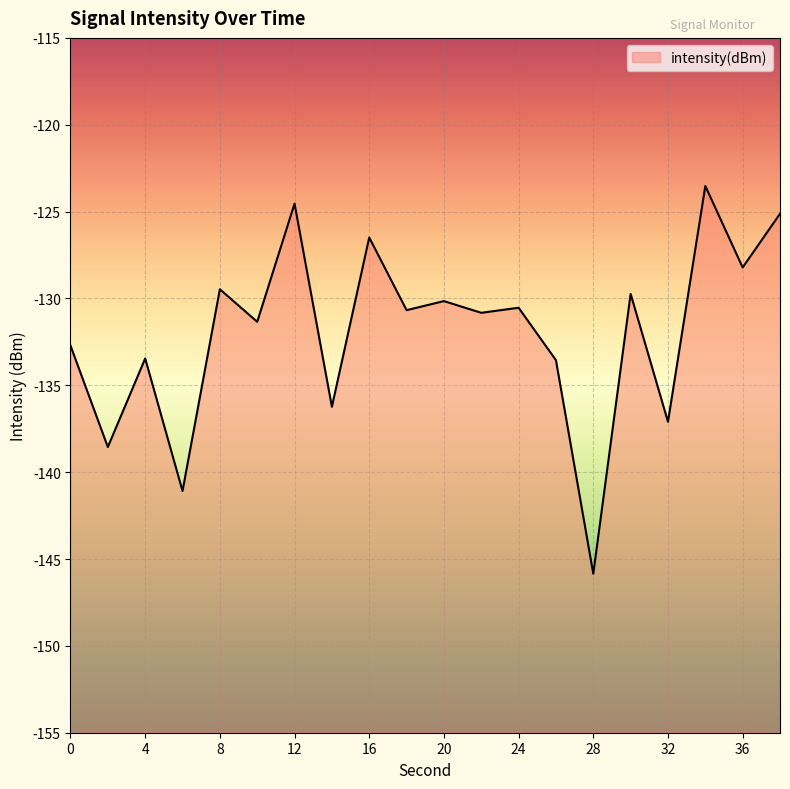

The chart shows a value of -189.1 at 18. True or false?

False